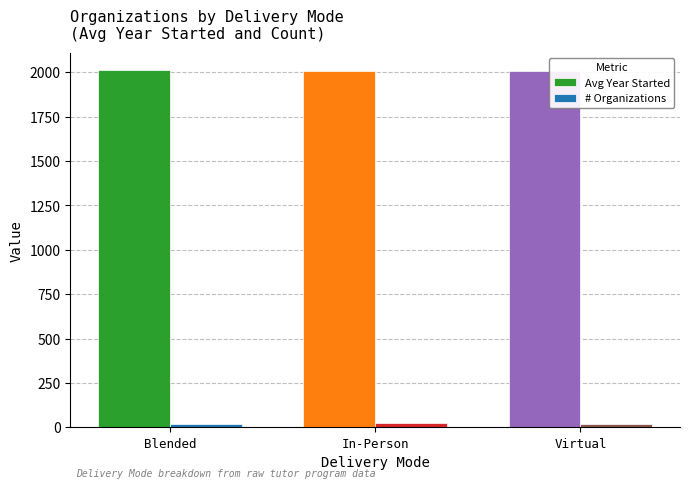

What is the approximate value of # Organizations at Blended?

20.0